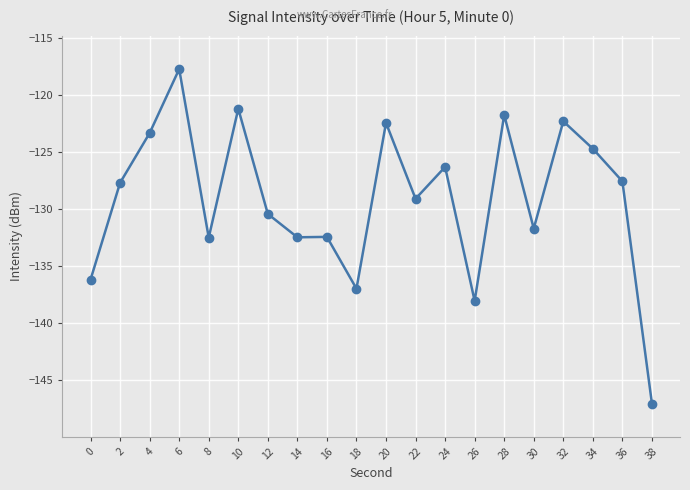

What is the value of the 8th point from the left?

-132.5